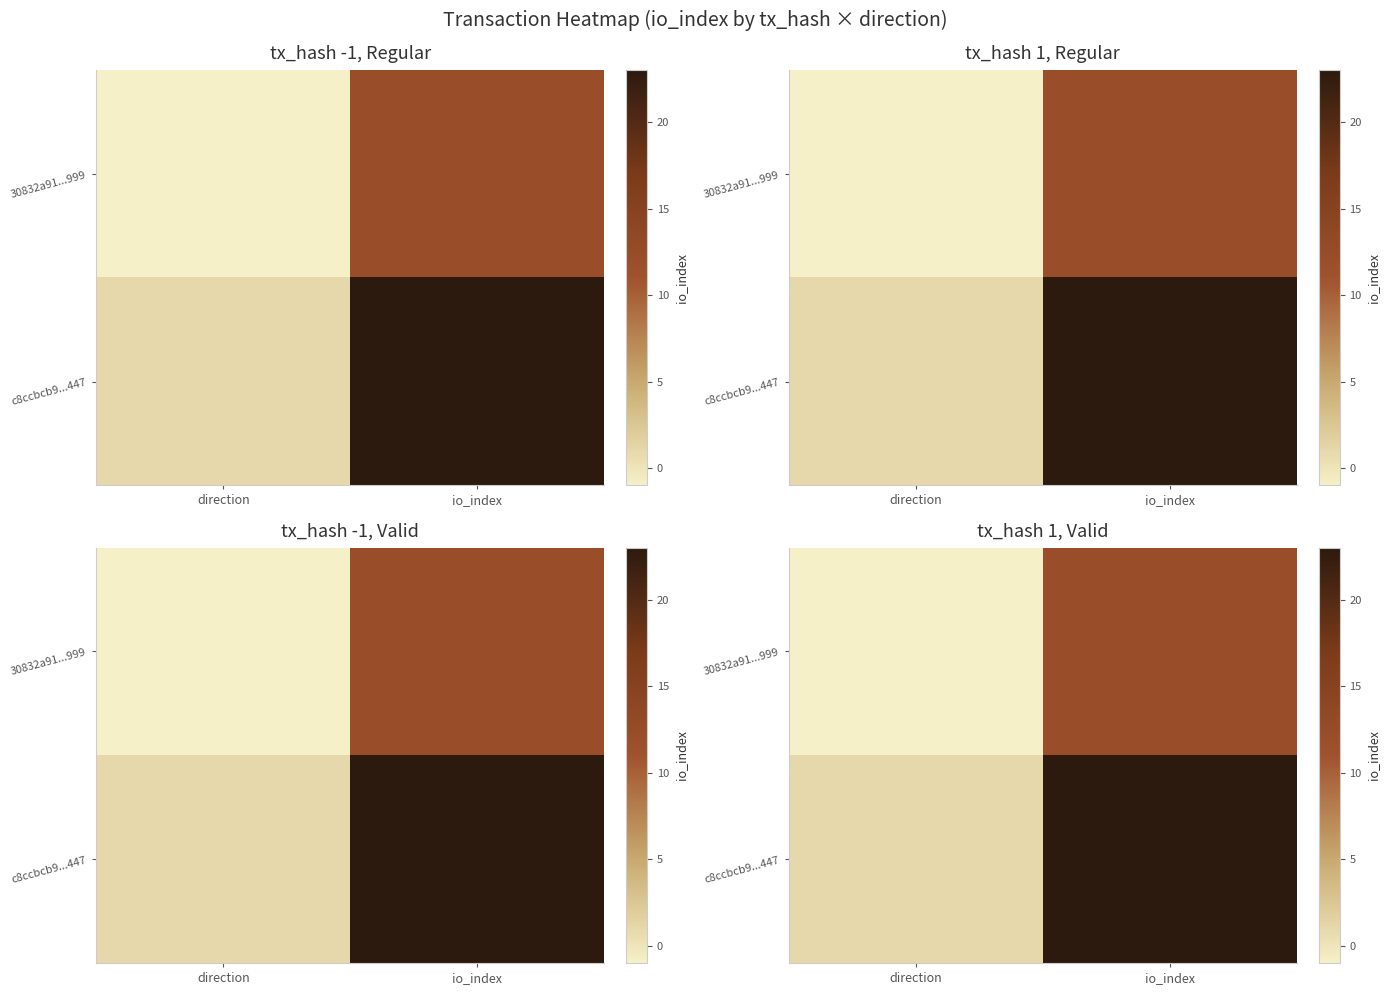

The 30832a91...999 series shows -1 at direction. True or false?

True